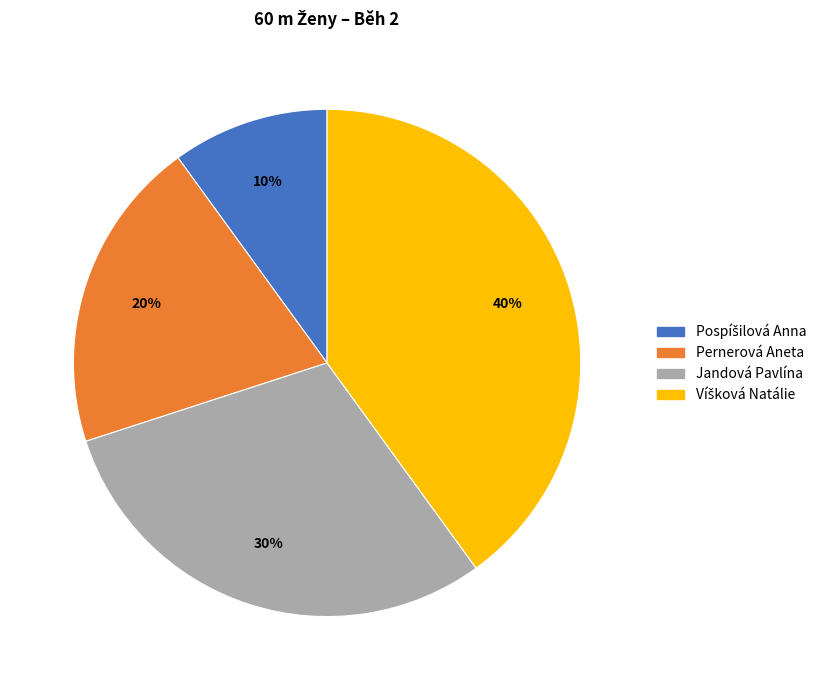

Does any single category account for the majority?

No